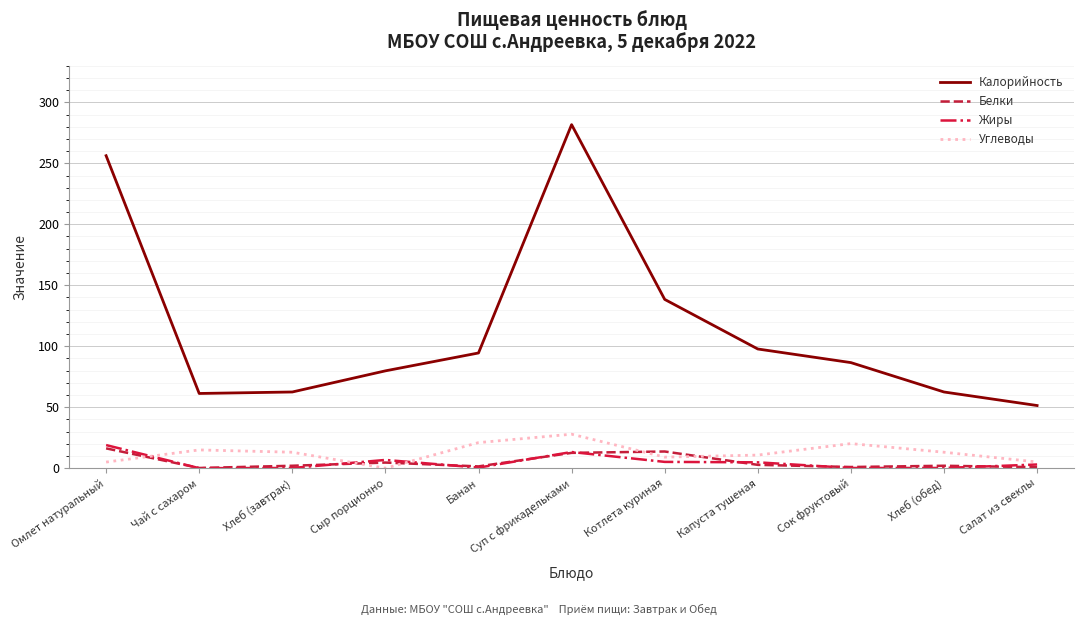

At which category does Калорийность reach its first local peak?

Суп с фрикадельками